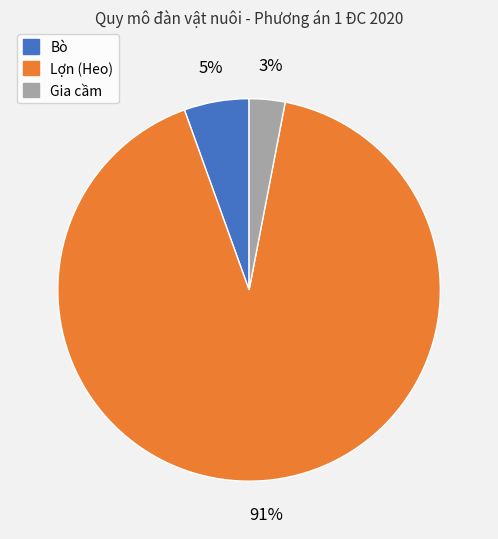

Does any single category account for the majority?

Yes